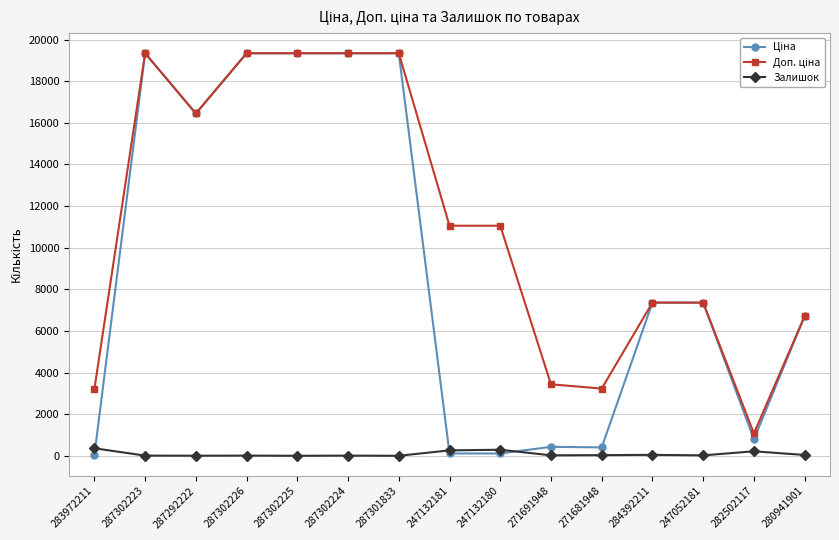

At how many categories does at least one series exceed 2605?

14